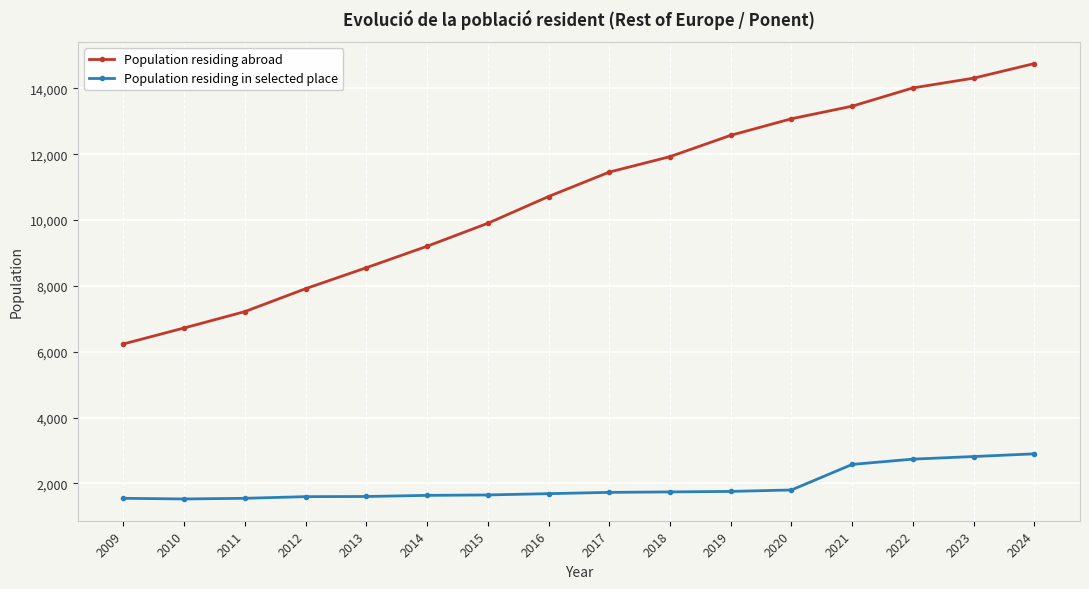

Is this an area chart (filled region under the line)?

No